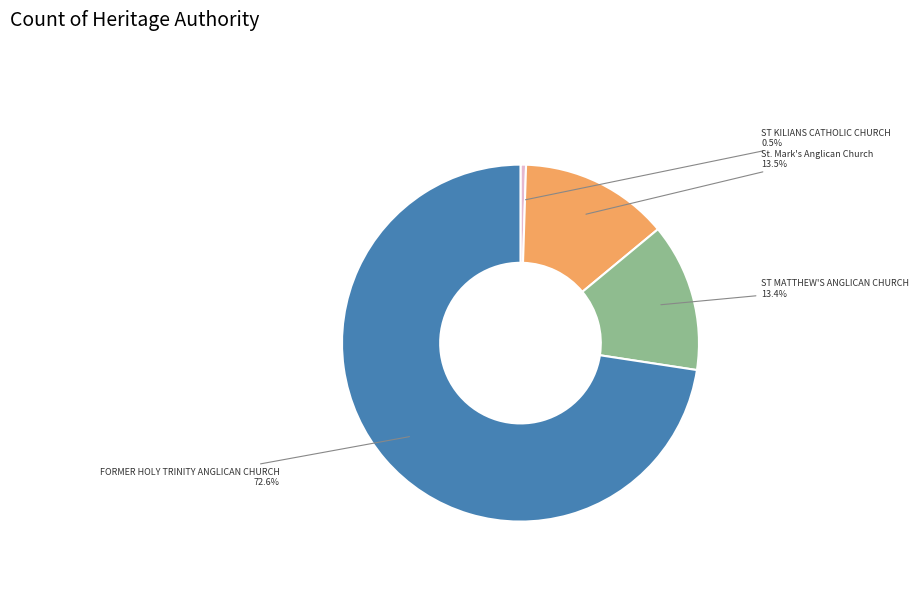

What is the smallest slice in the pie chart?

ST KILIANS CATHOLIC CHURCH